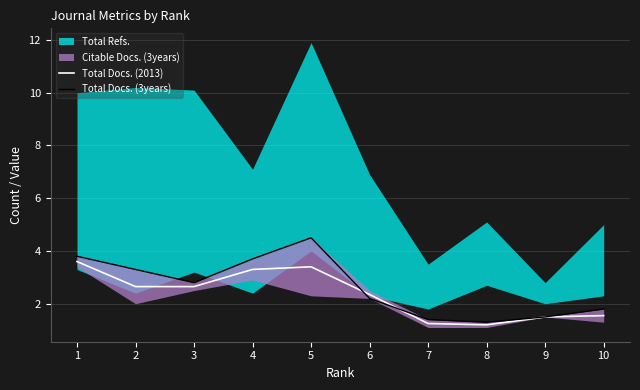

What is the difference between the Total Docs. (3years) values at 8 and 4?

2.4